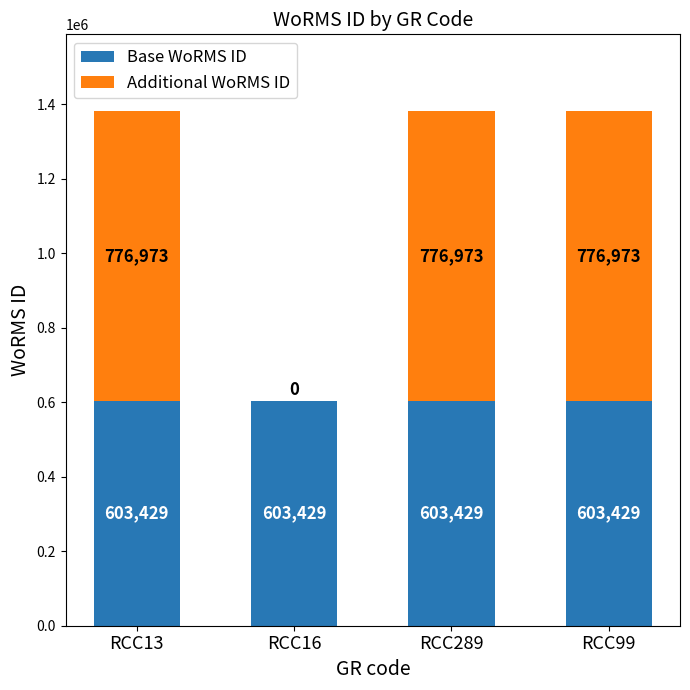

The Base WoRMS ID series shows 603429 at RCC13. True or false?

True